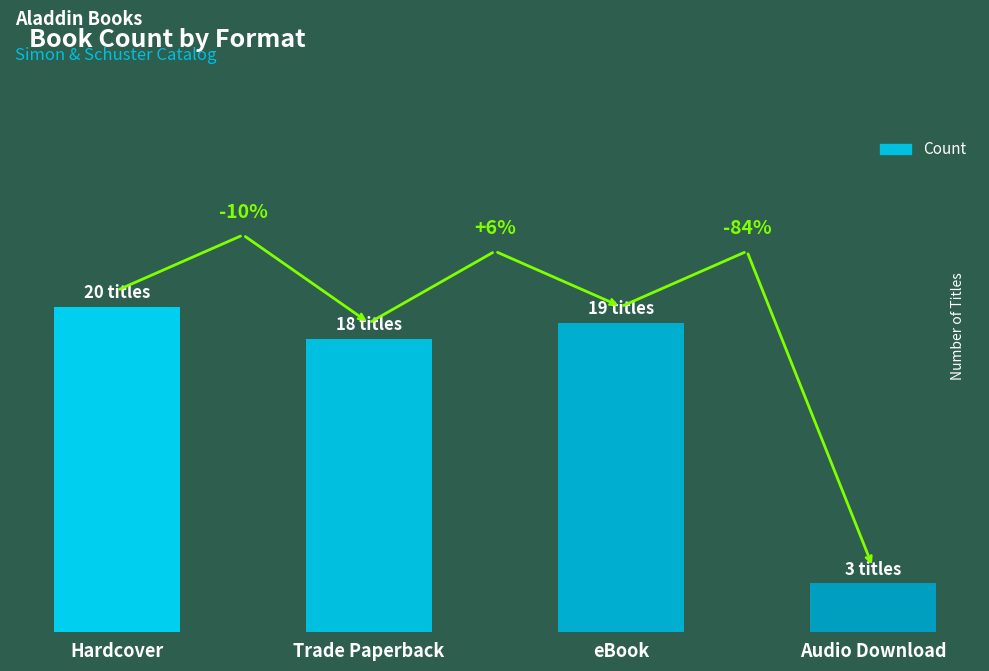

Does the chart contain any negative values?

No